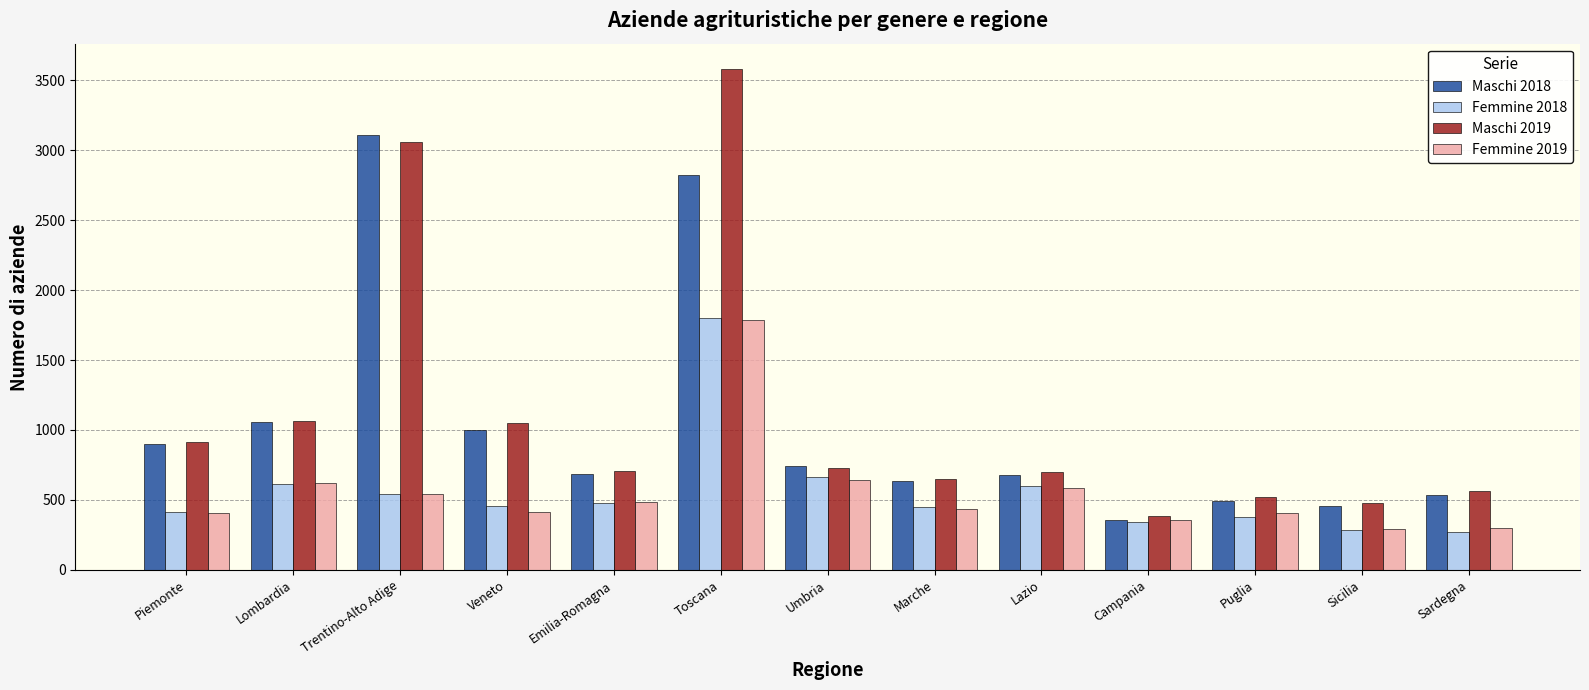

Is it true that Femmine 2018 equals 995 at Umbria?

False